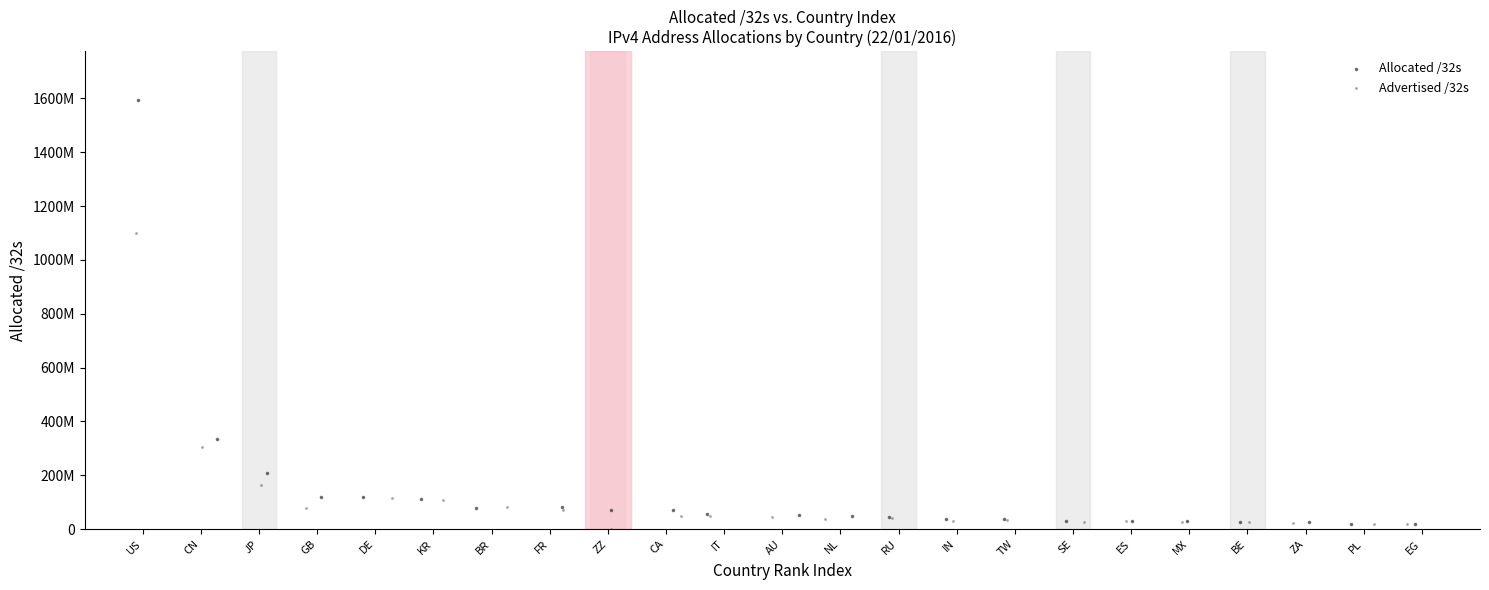

Which series contains the lowest Y value?

Advertised /32s